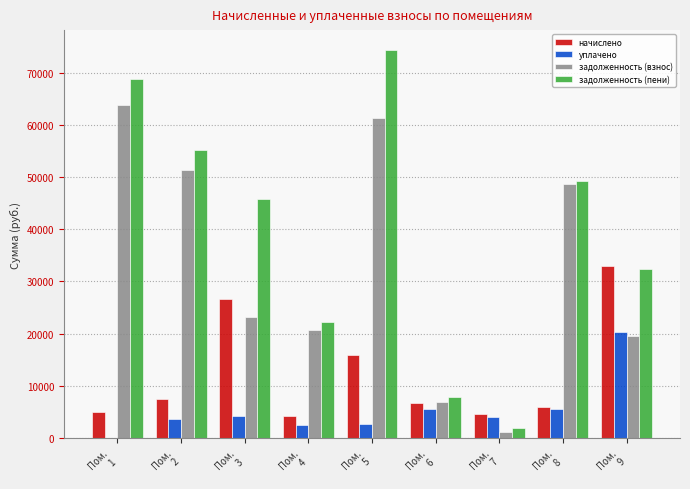

What is the difference between the уплачено values at Пом.
3 and Пом.
2?

422.2